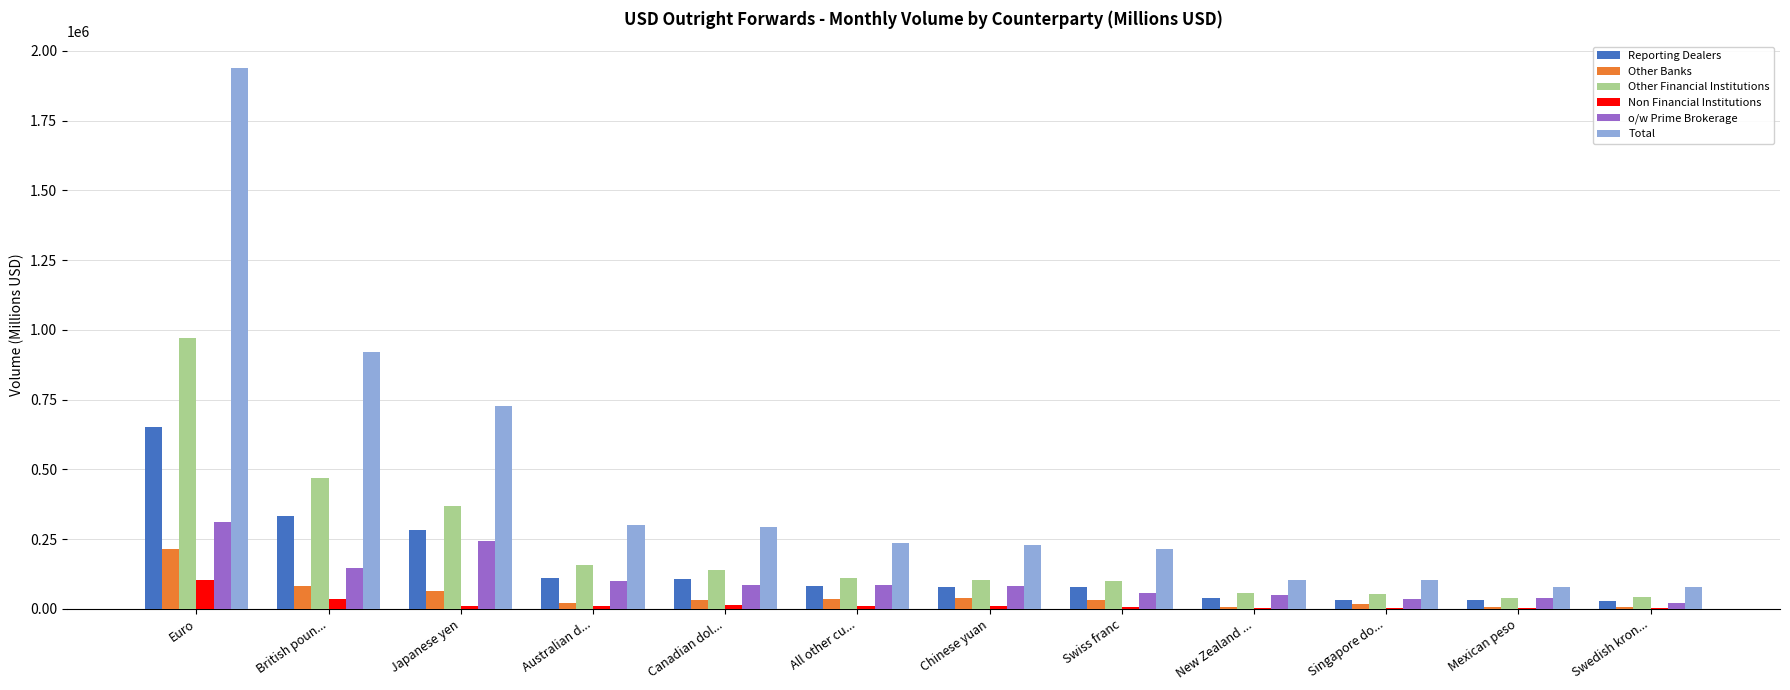

Which series has the widest spread of values?

Total